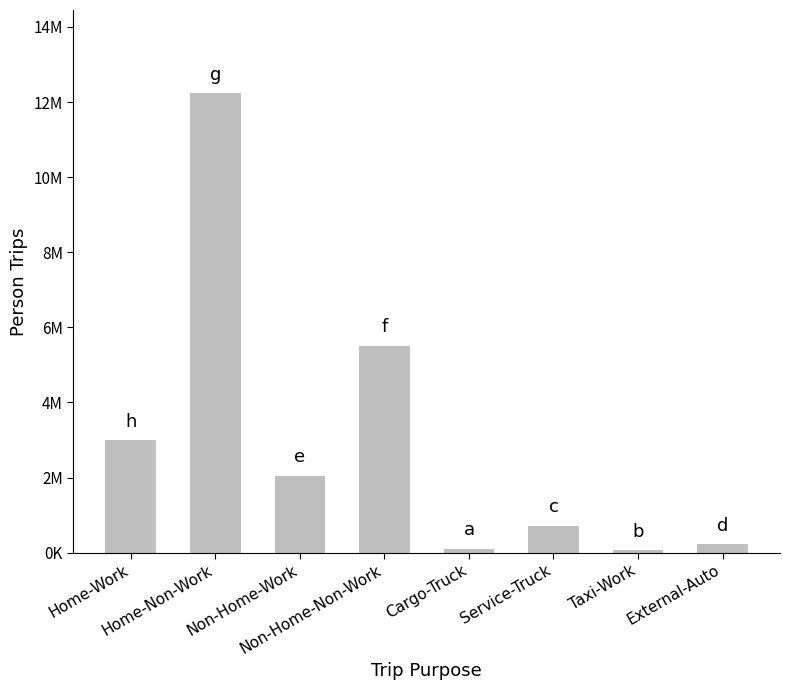

Does the chart contain any negative values?

No